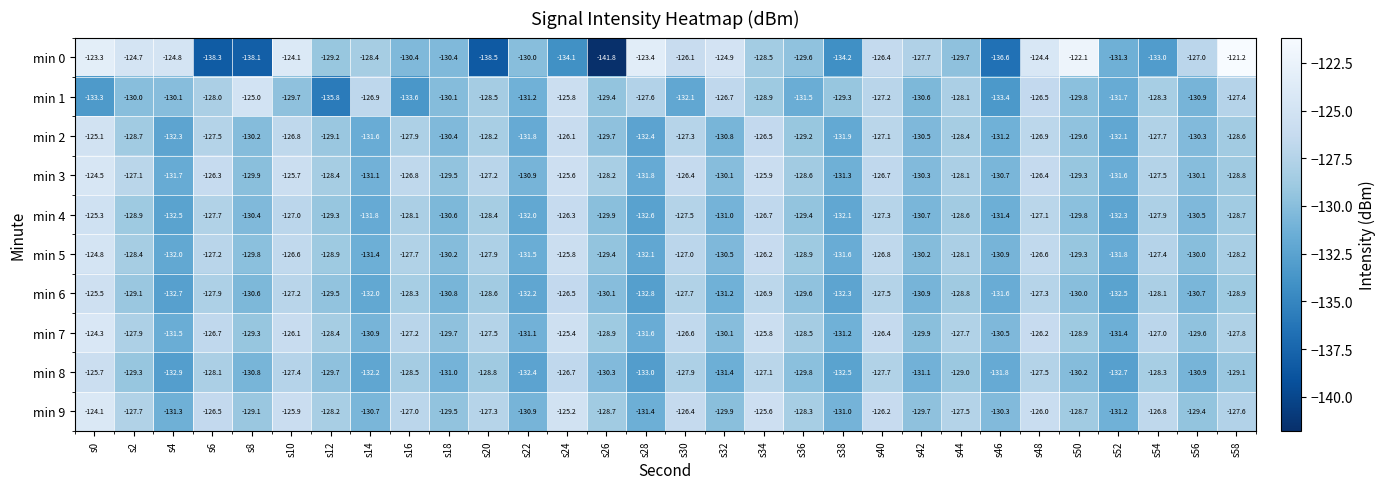

What is the sum of all min 6 values?

-3887.8